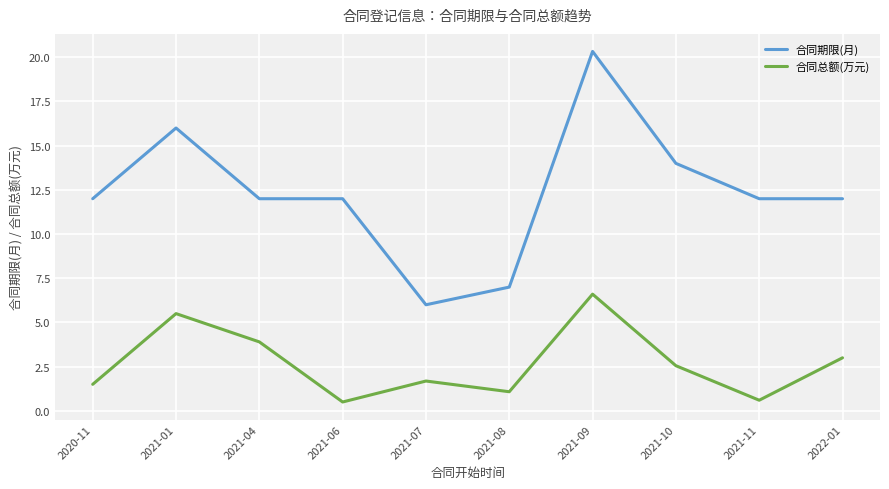

What is the approximate value of 合同期限(月) at 2021-10?

14.0